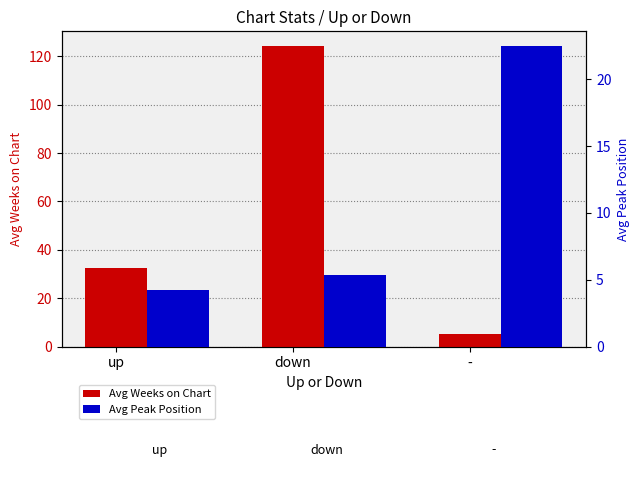

Reading left to right, extract all data points from this chart.

Avg Weeks on Chart: up=32.7	down=124.1	-=5.4
Avg Peak Position: up=4.2	down=5.4	-=22.5